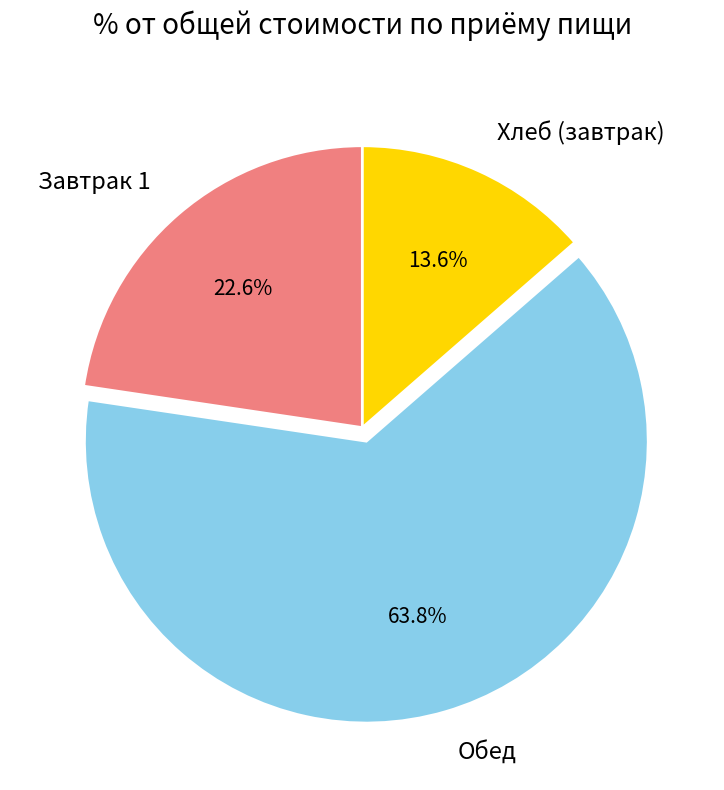

What is the smallest slice in the pie chart?

Хлеб (завтрак)